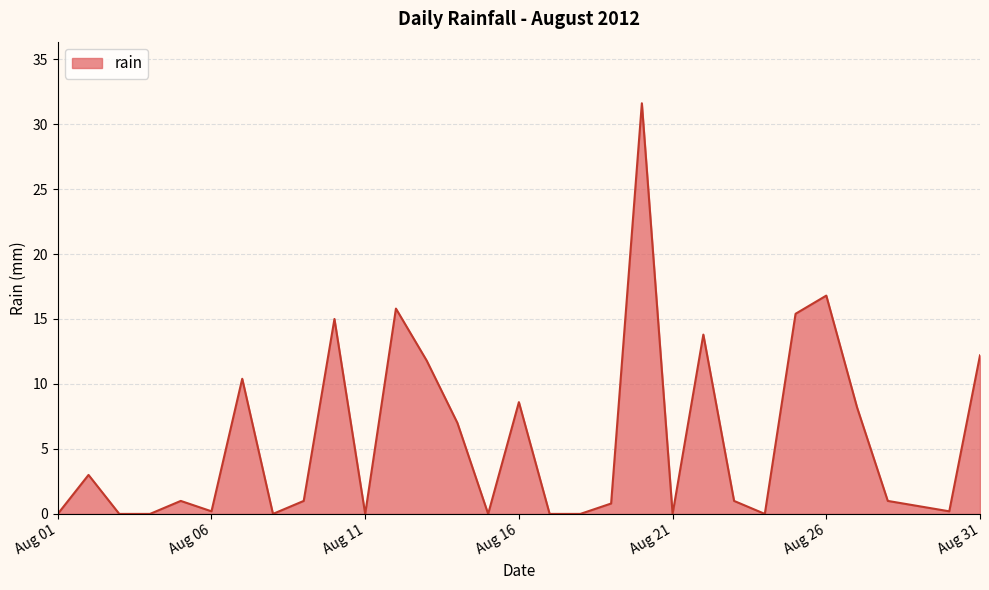

What is the difference between the maximum and minimum values?

31.6